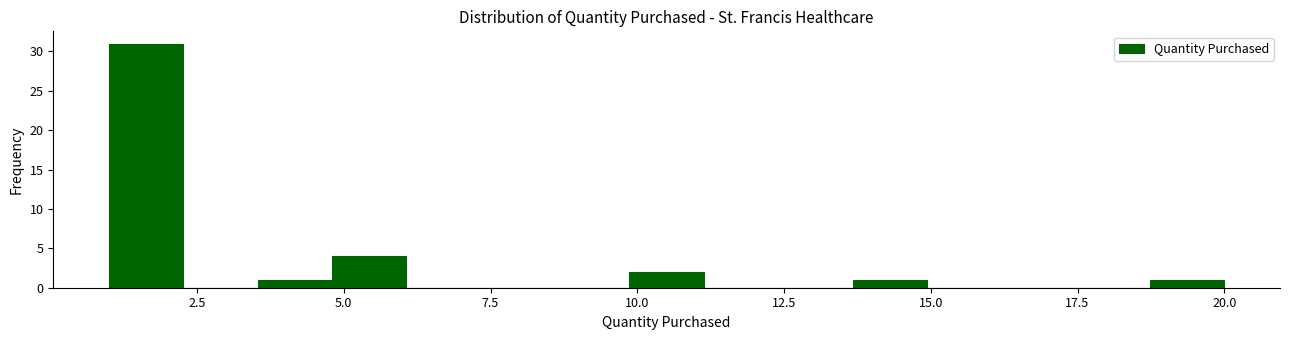

Read against the x-axis, roughly where is the centre of the tallest bar?

1.5